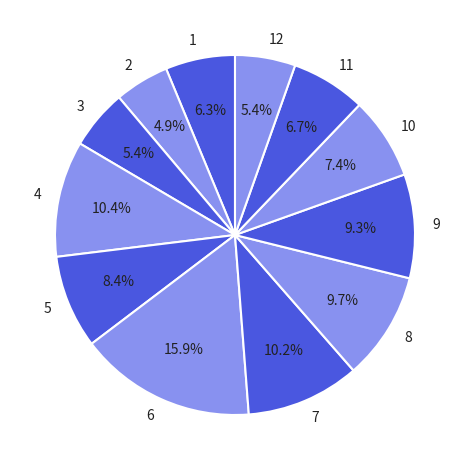

To the nearest percent, what percentage of the pie is 1?

6%